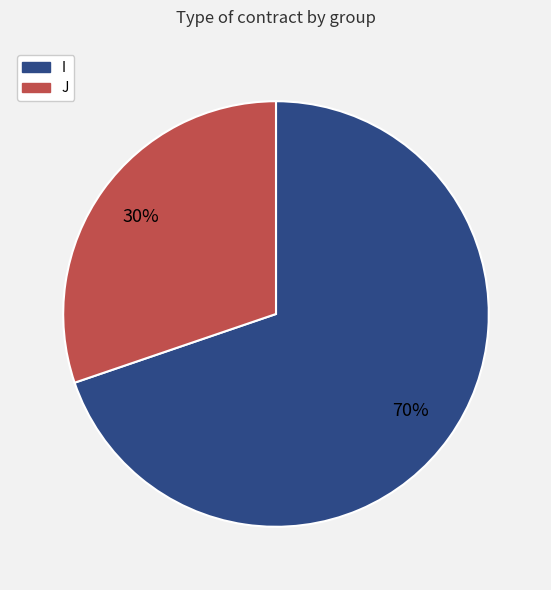

The I slice represents 81% of the pie. True or false?

False